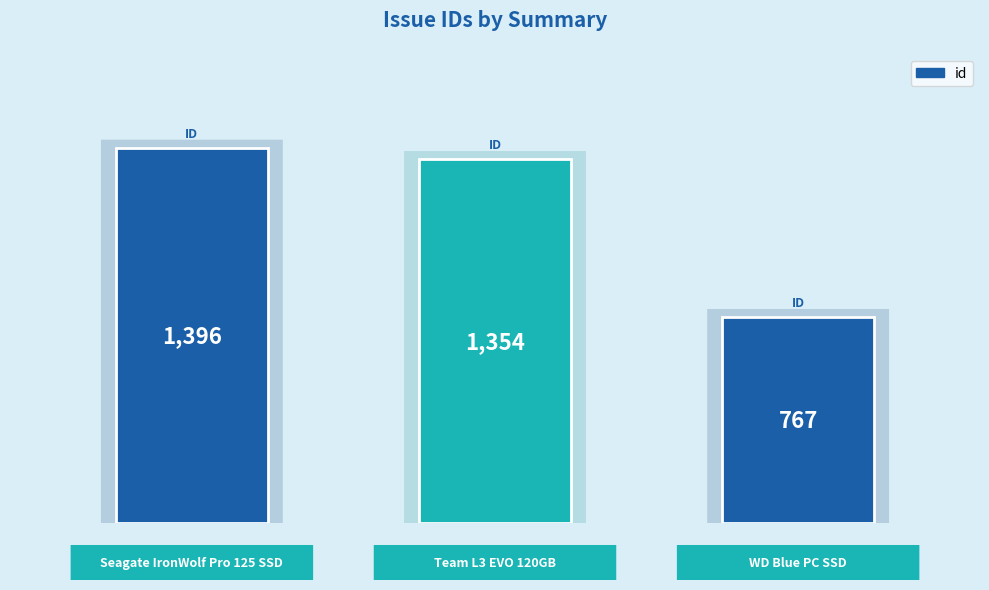

What is the difference between the second highest and minimum values?

587